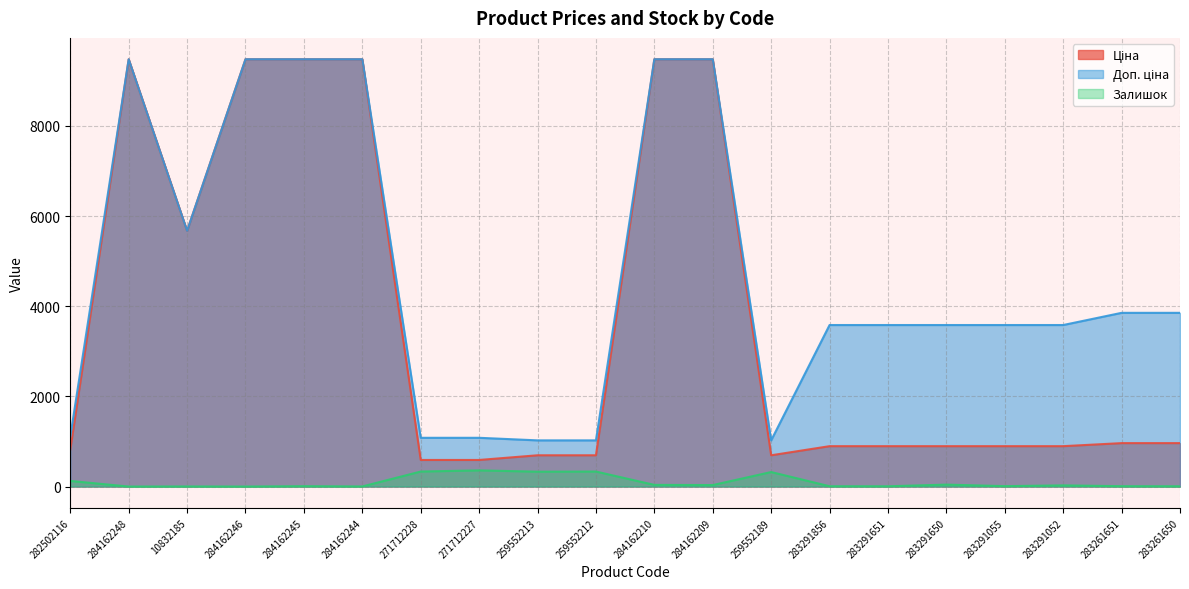

What value does the Доп. ціна series have at 259552189?

1024.6